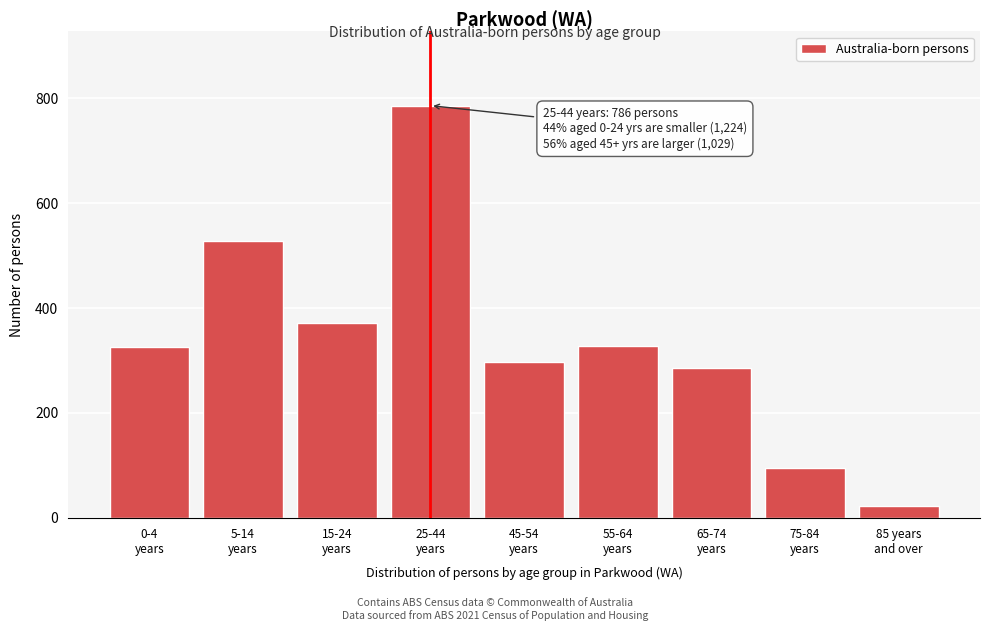

What is the value of the 2nd bar from the left?

528